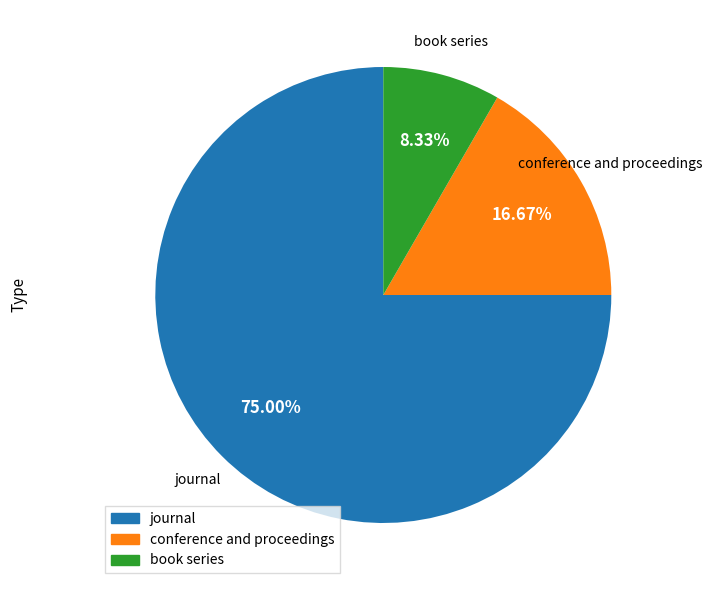

To the nearest percent, what is the difference between the conference and proceedings and book series slice percentages?

8%